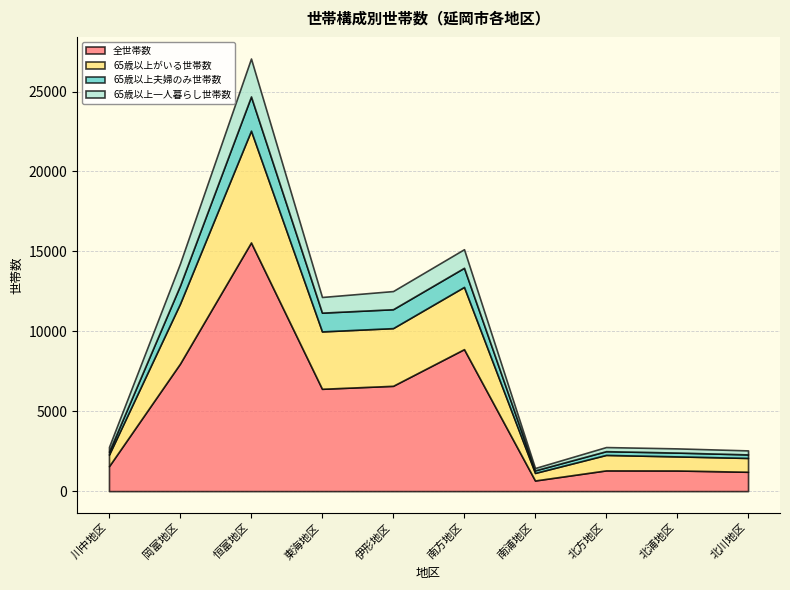

Reading left to right, transcribe all the data shown in this chart.

全世帯数: 川中地区=1559	岡富地区=7976	恒富地区=15557	東海地区=6401	伊形地区=6587	南方地区=8881	南浦地区=665	北方地区=1297	北浦地区=1291	北川地区=1210
65歳以上がいる世帯数: 川中地区=719	岡富地区=3748	恒富地区=6993	東海地区=3590	伊形地区=3609	南方地区=3893	南浦地区=472	北方地区=967	北浦地区=881	北川地区=865
65歳以上夫婦のみ世帯数: 川中地区=187	岡富地区=1133	恒富地区=2140	東海地区=1174	伊形地区=1183	南方地区=1196	南浦地区=160	北方地区=234	北浦地区=239	北川地区=221
65歳以上一人暮らし世帯数: 川中地区=300	岡富地区=1384	恒富地区=2374	東海地区=980	伊形地区=1136	南方地区=1164	南浦地区=148	北方地区=258	北浦地区=262	北川地区=251